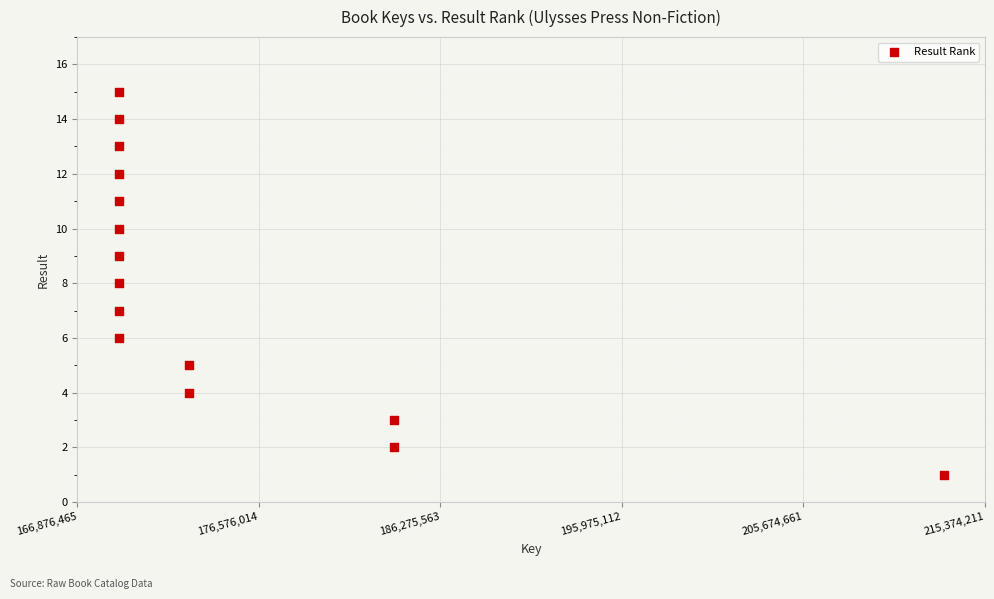

What is the range of X values (max minus min)?

44088860